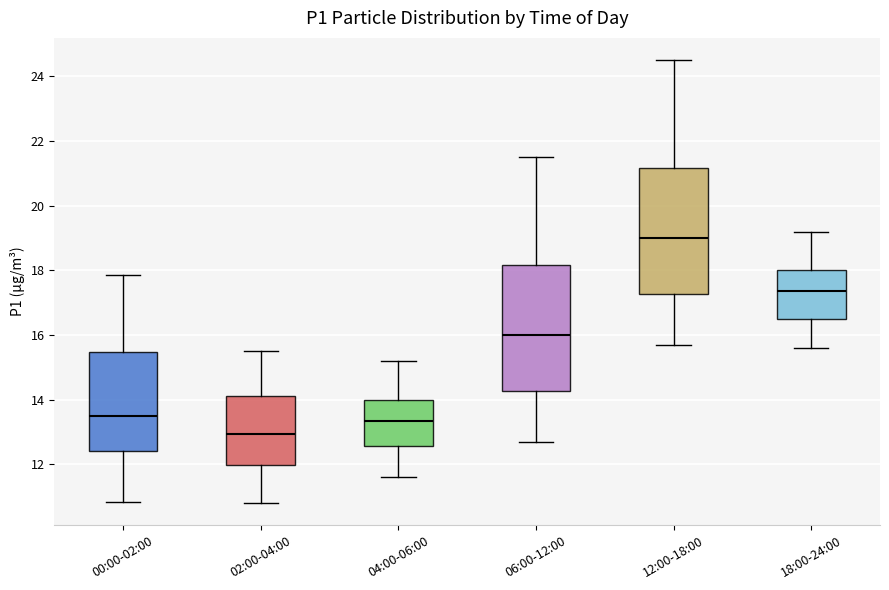

Reading left to right, transcribe this box plot: for each box, give where its median line is, the range the box spans, and where its two whiskers end, as read against the y-axis. The values are not printed on the chart, so give them approximately, as read against the axis.

00:00-02:00: median 13.6, box 12.4 to 15.4, whiskers 10.8 to 17.8
02:00-04:00: median 13.0, box 12.0 to 14.2, whiskers 10.8 to 15.6
04:00-06:00: median 13.4, box 12.6 to 14.0, whiskers 11.6 to 15.2
06:00-12:00: median 16.0, box 14.2 to 18.2, whiskers 12.8 to 21.6
12:00-18:00: median 19.0, box 17.2 to 21.2, whiskers 15.8 to 24.6
18:00-24:00: median 17.4, box 16.6 to 18.0, whiskers 15.6 to 19.2